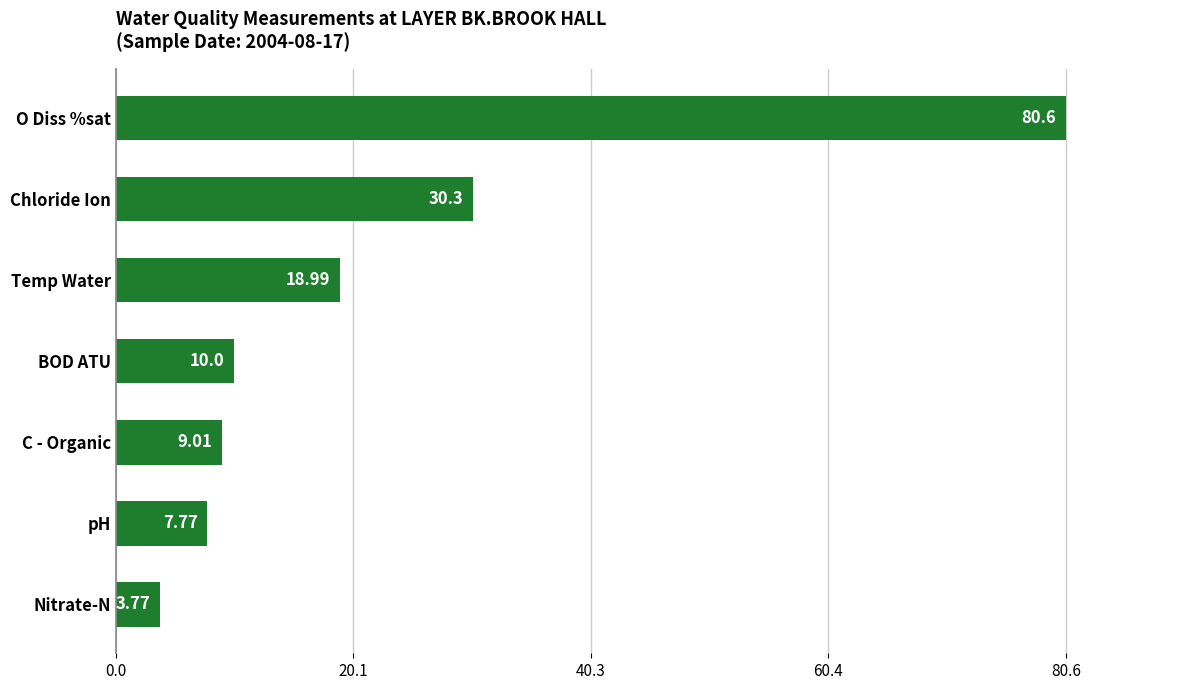

What is the maximum value shown in the chart?

80.6